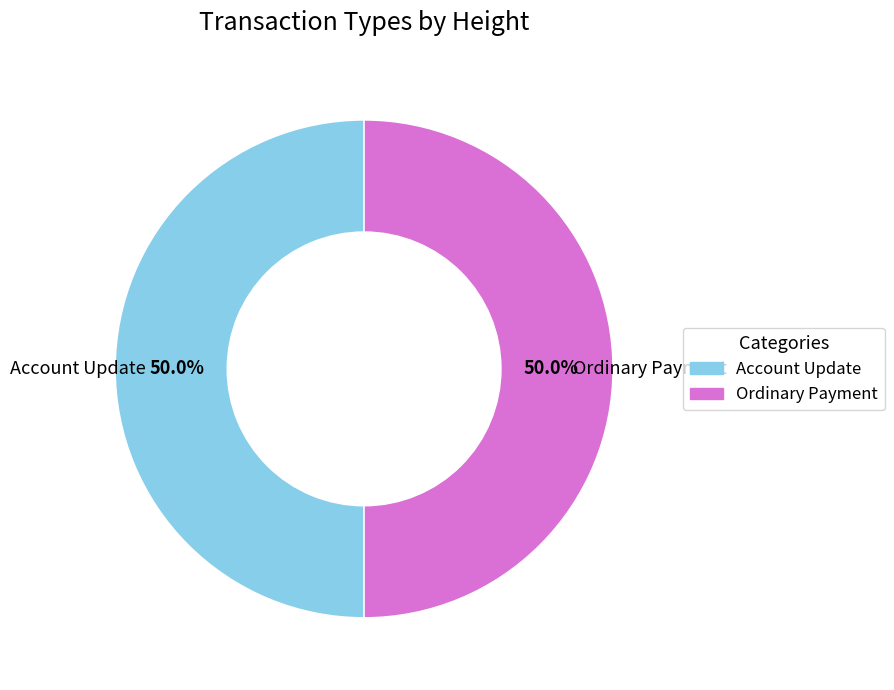

What is the ratio of the value at Account Update to the value at Ordinary Payment?

1.0